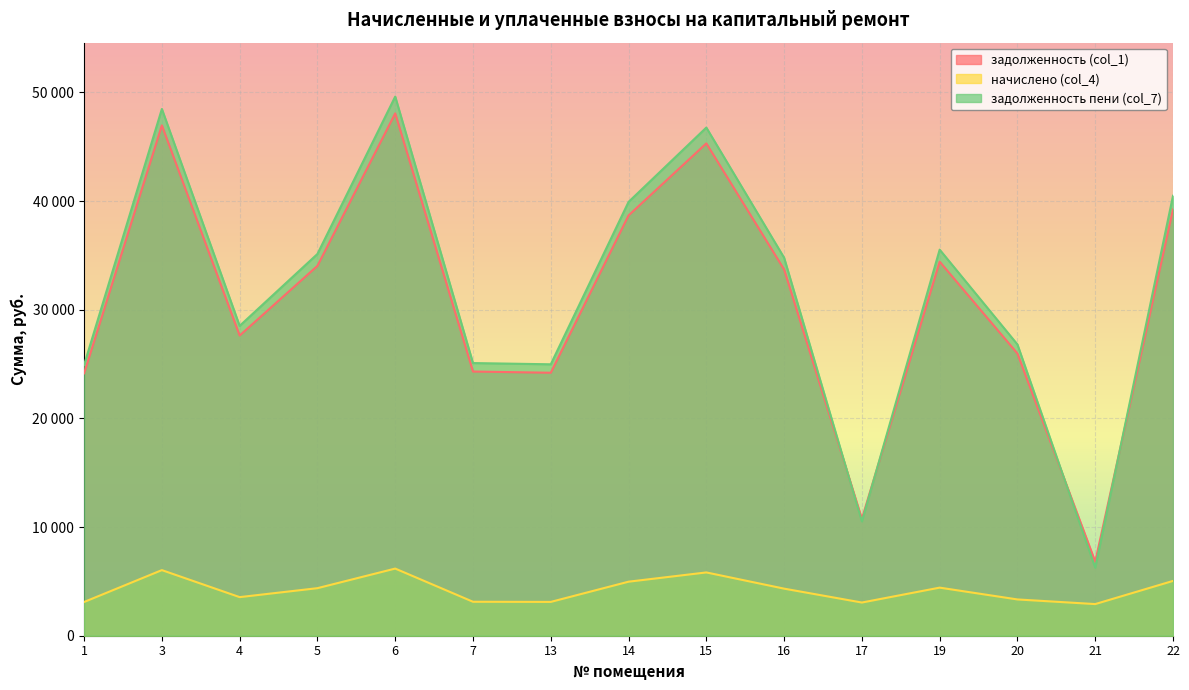

Is the value of начислено (col_4) at 3 greater than the value of задолженность (col_1) at 1?

No